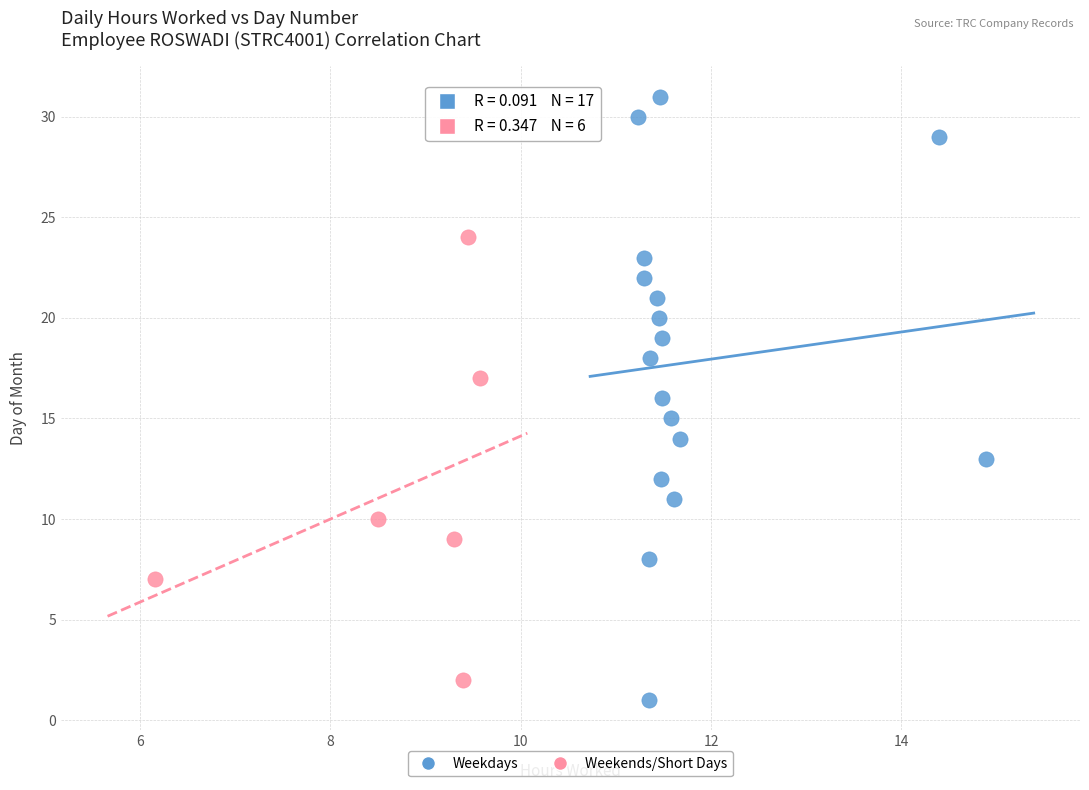

Which series reaches the maximum Y coordinate?

Weekdays